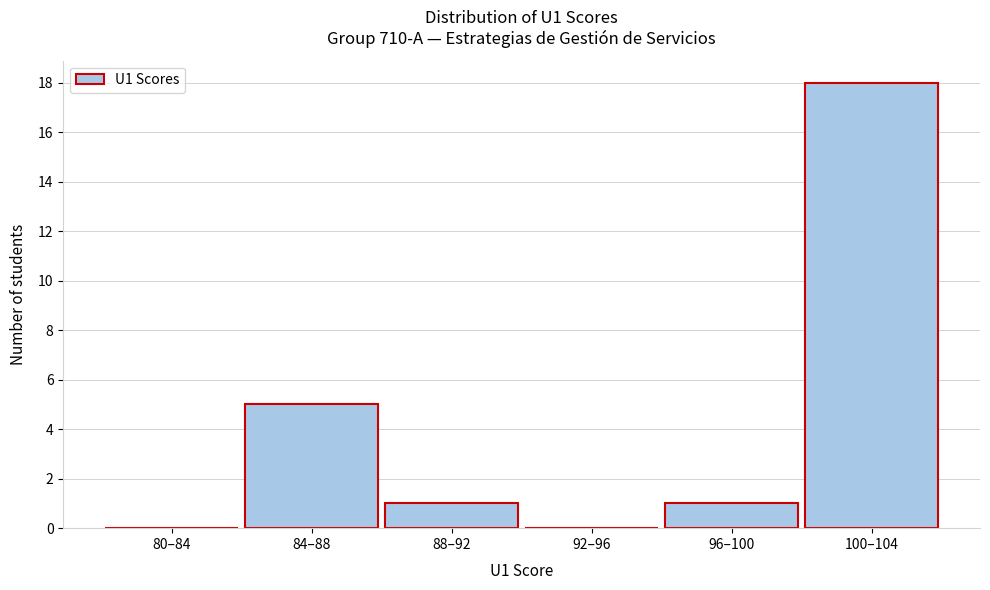

Reading left to right, transcribe all the data shown in this chart.

80–84=0	84–88=5	88–92=1	92–96=0	96–100=1	100–104=18